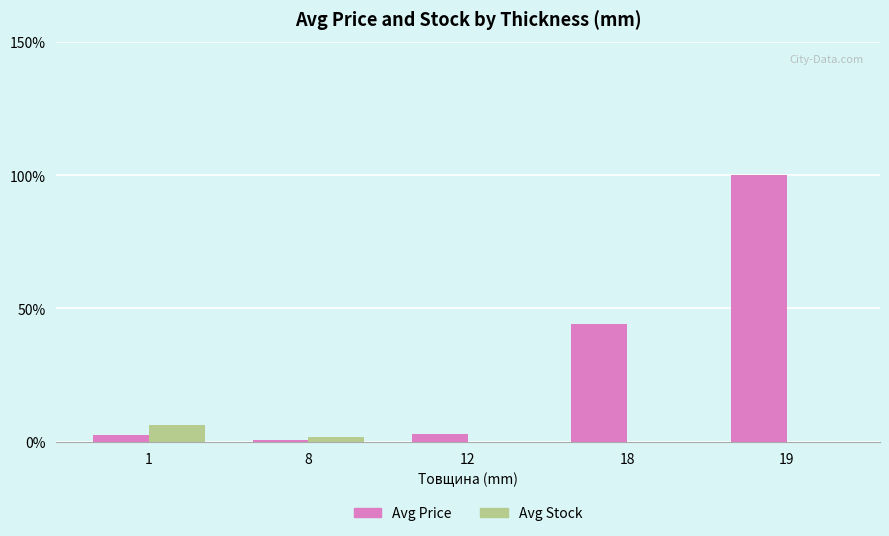

Which label corresponds to the largest value in the chart?

19